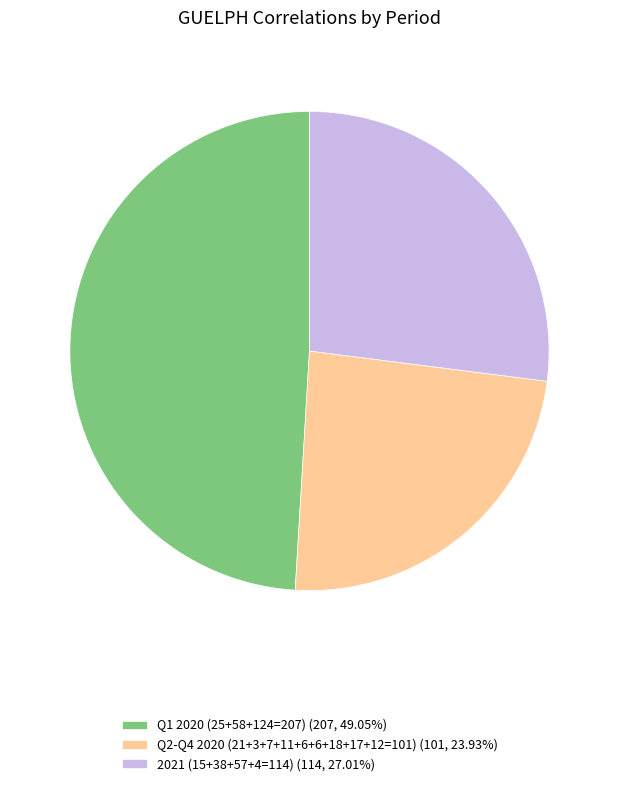

Is there any slice that represents more than half of the pie?

No